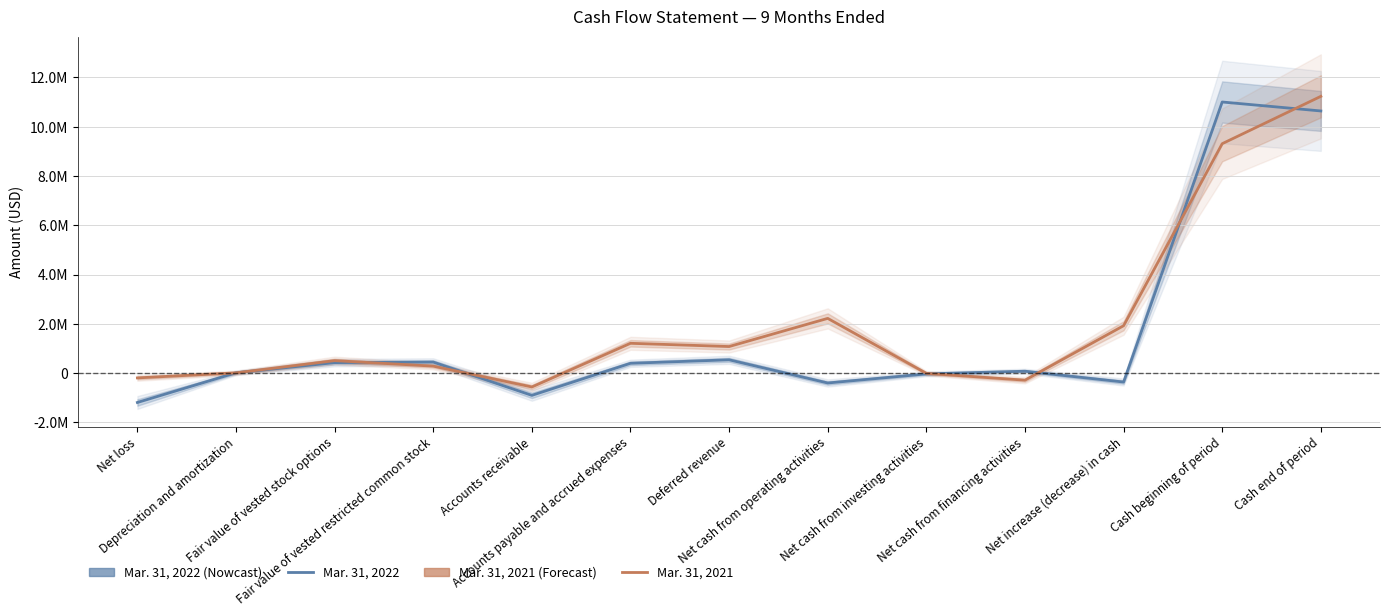

At which category is the sum across all series the highest?

Cash end of period